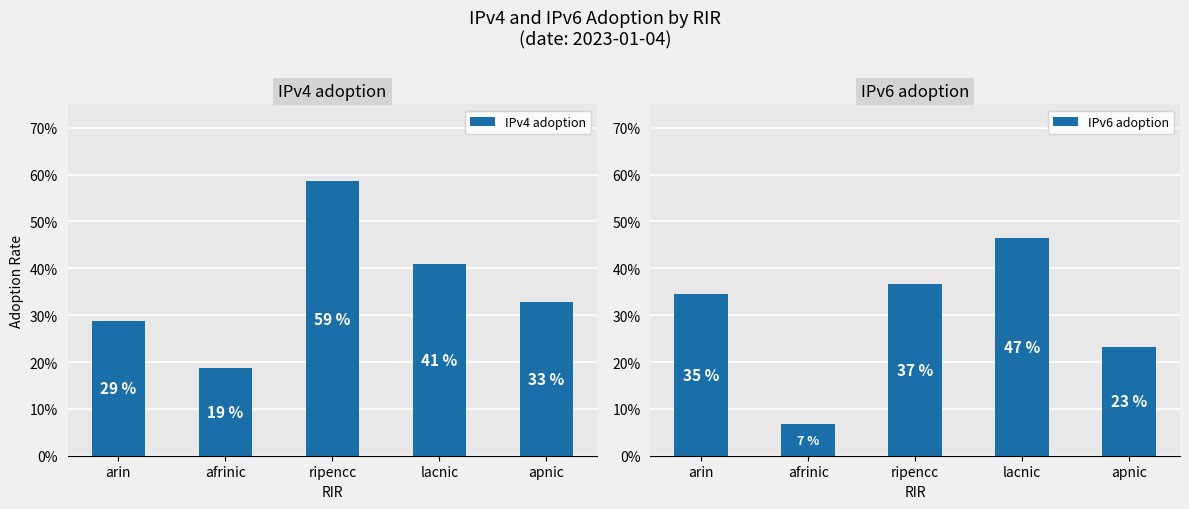

List the series in order of their peak value, highest first.

IPv4 adoption, IPv6 adoption